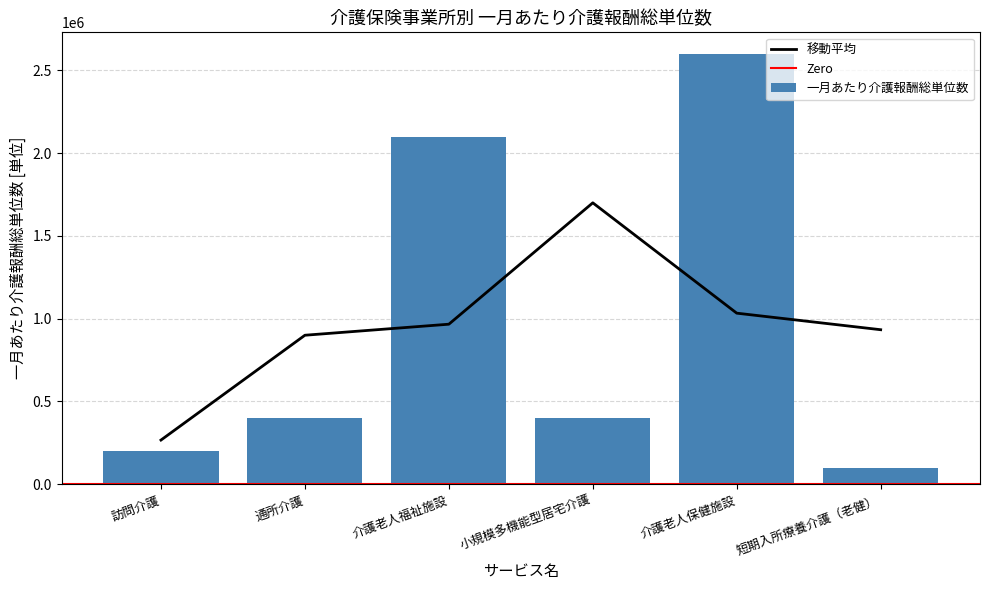

True or false: the data shows 117275 at 訪問介護.

False